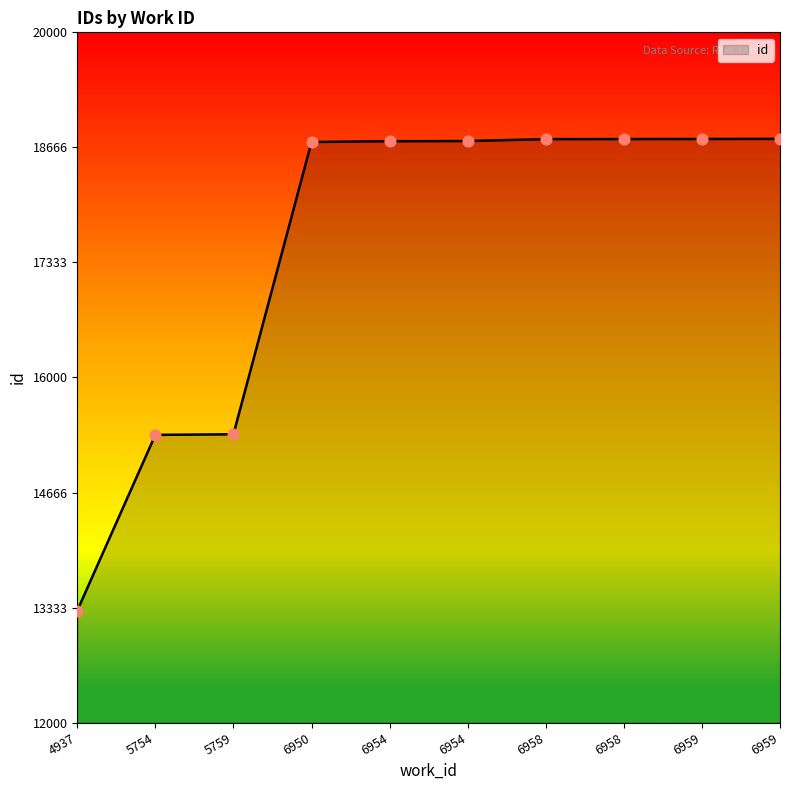

Is this an area chart (filled region under the line)?

Yes